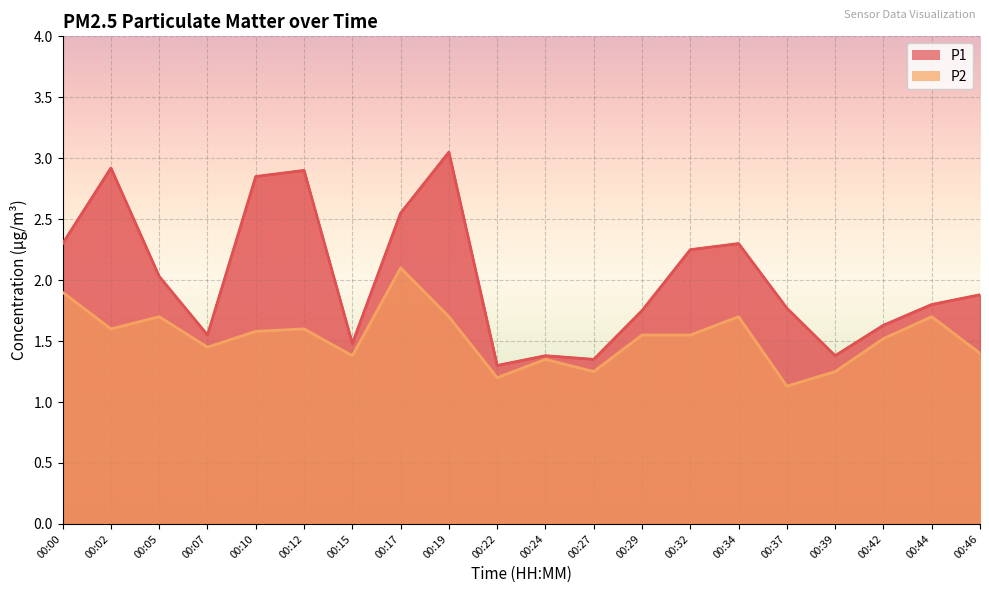

How many lines are shown in the chart?

2